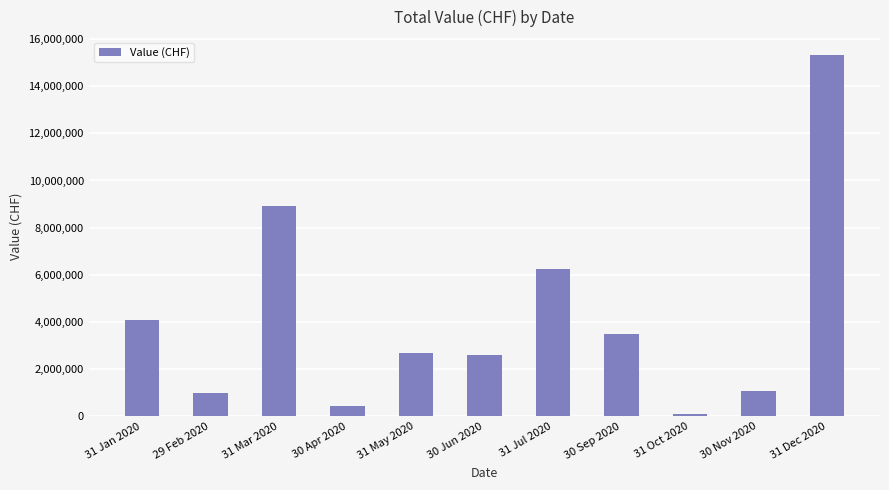

What is the value of the 6th bar from the left?

2620470.0